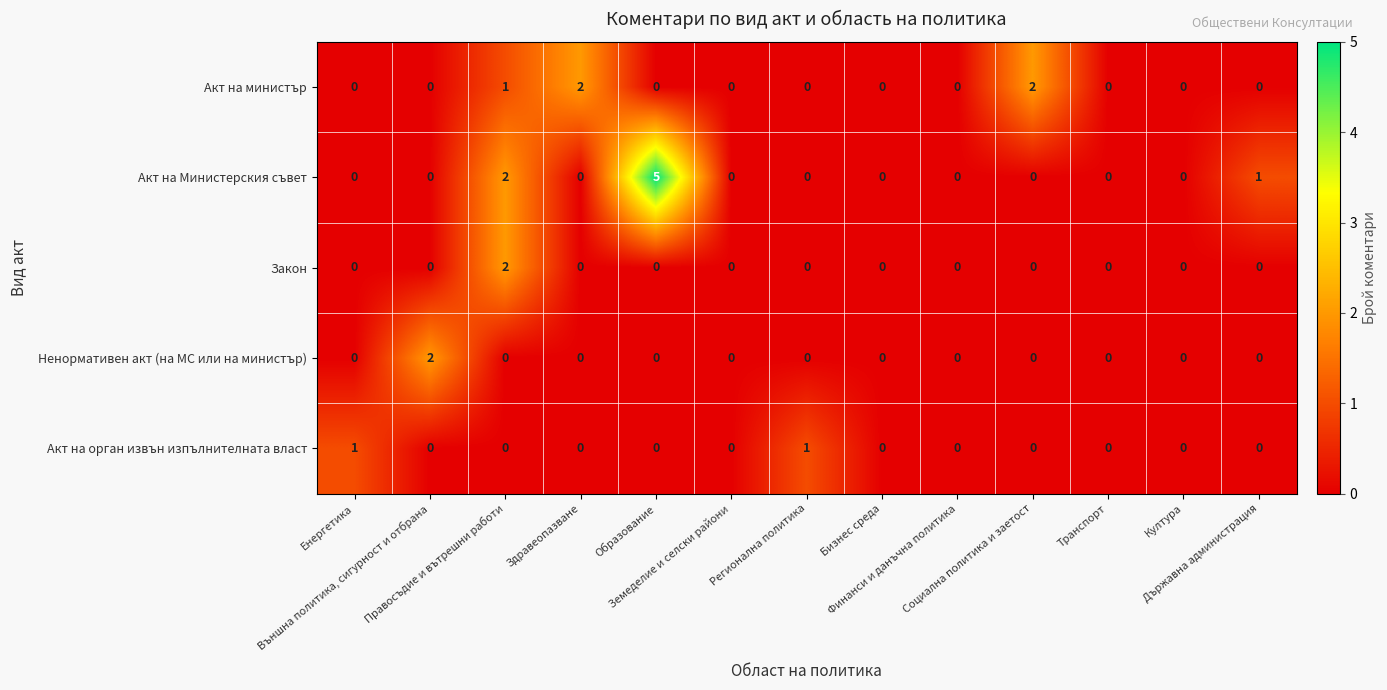

Which series has the largest range (max minus min)?

Акт на Министерския съвет